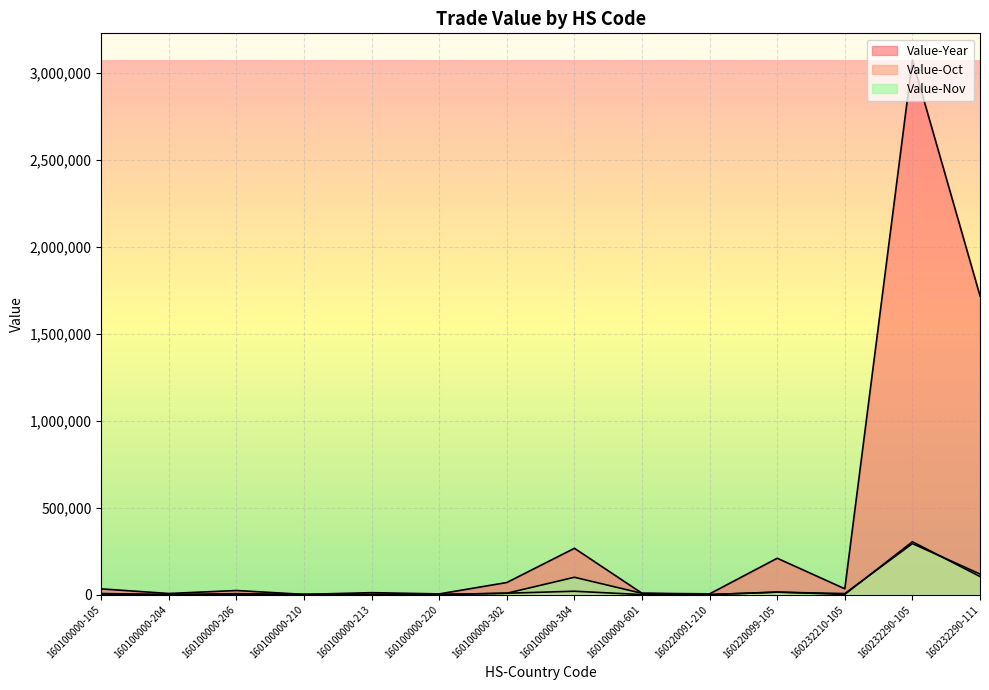

True or false: Value-Nov has a value of -124408 at 160220091-210.

False